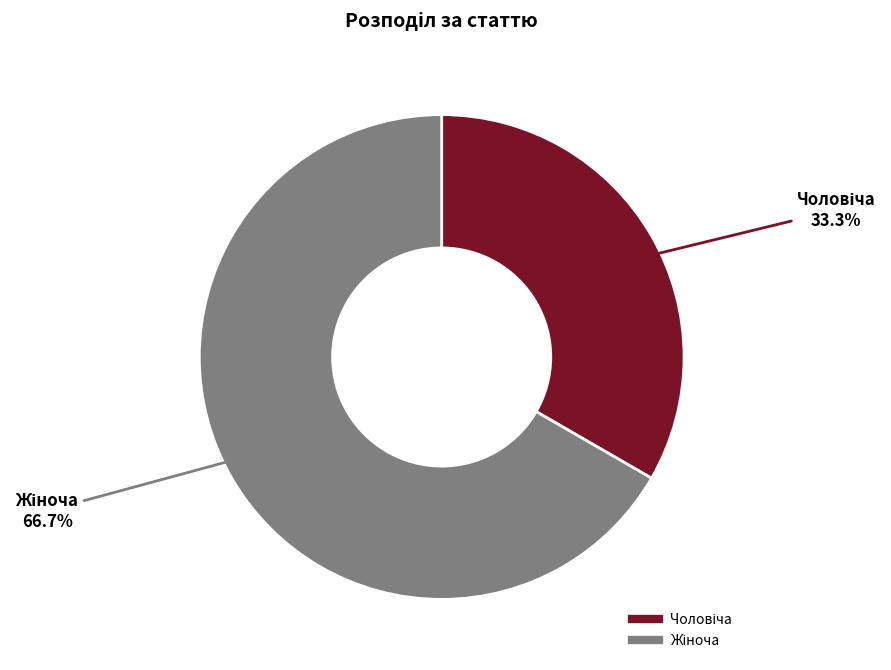

Is there any slice that represents more than half of the pie?

Yes